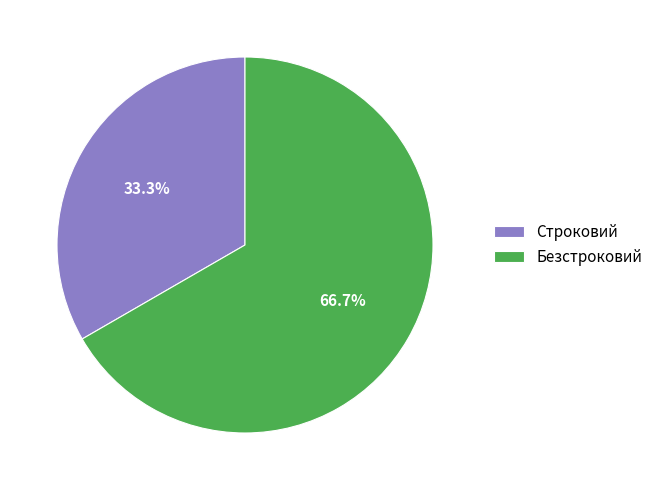

Between Строковий and Безстроковий, which is larger?

Безстроковий